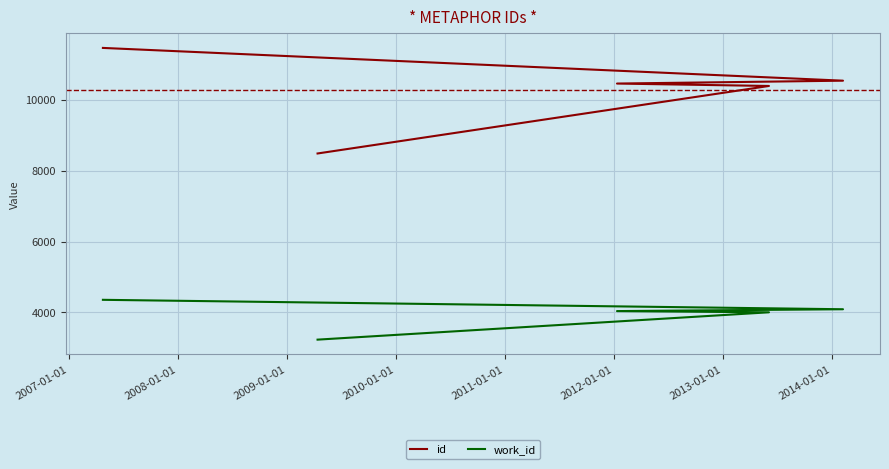

Does the chart display data point markers on the line(s)?

No